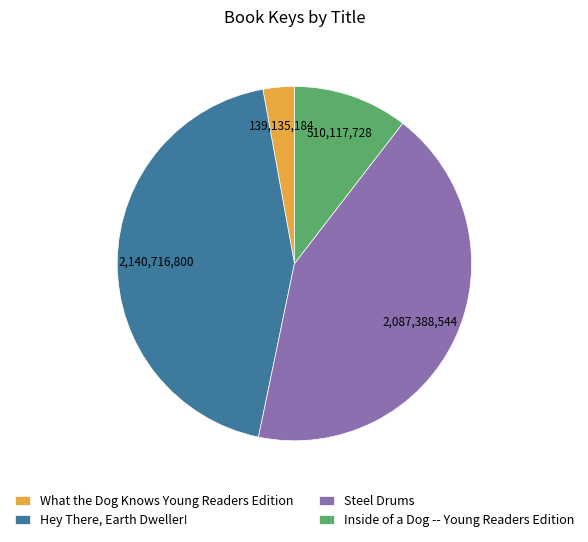

What is the smallest slice in the pie chart?

What the Dog Knows Young Readers Edition